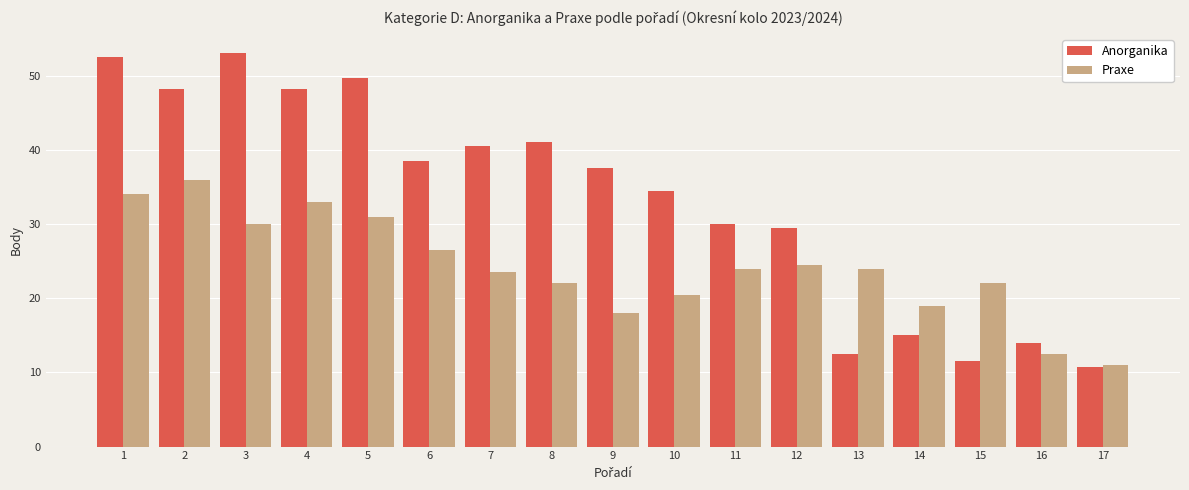

Where is Praxe nearest to the value 23?

7